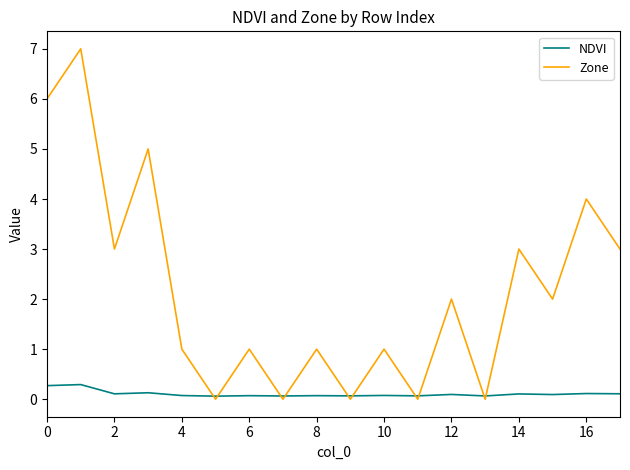

Which series has the largest range (max minus min)?

Zone